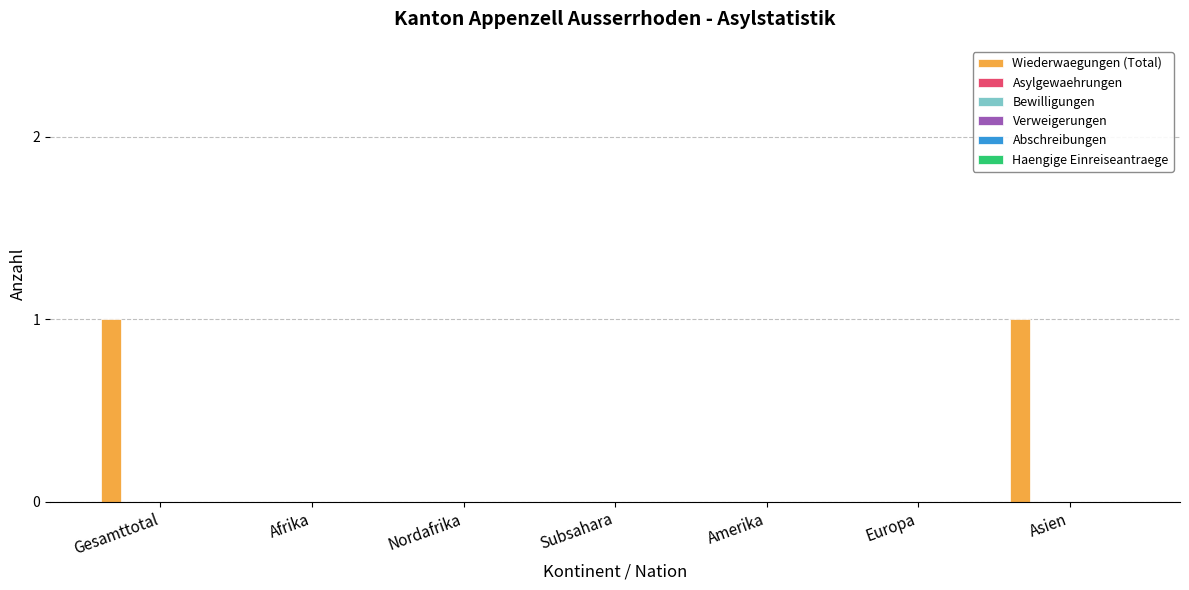

Count the number of categories in the chart.

7